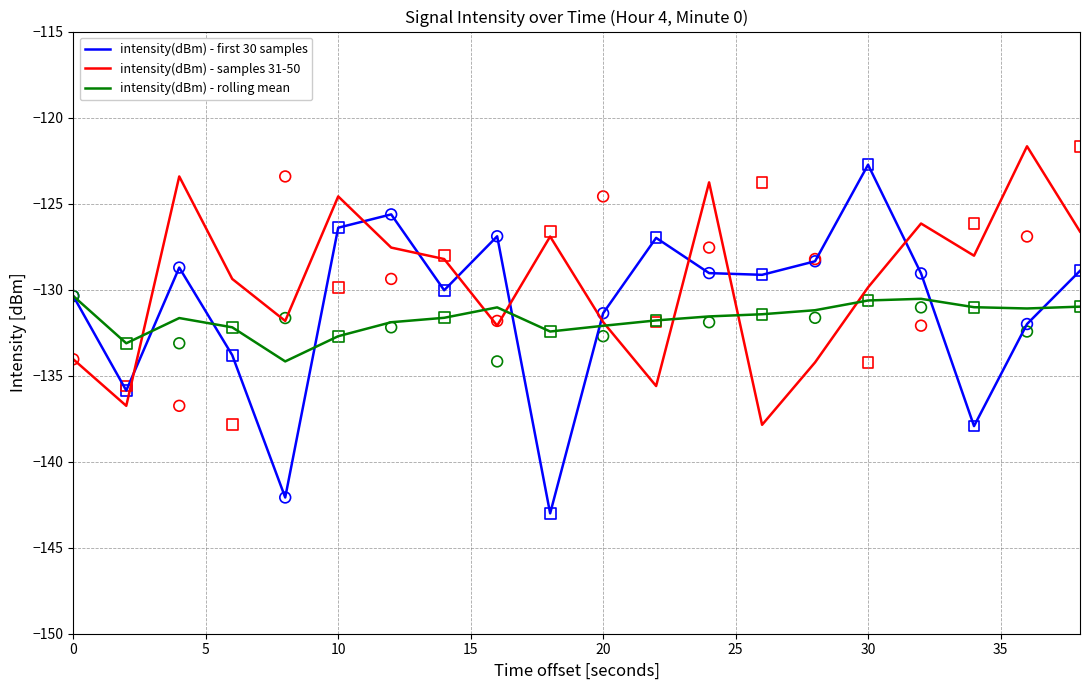

At how many categories does at least one series exceed -141?

20